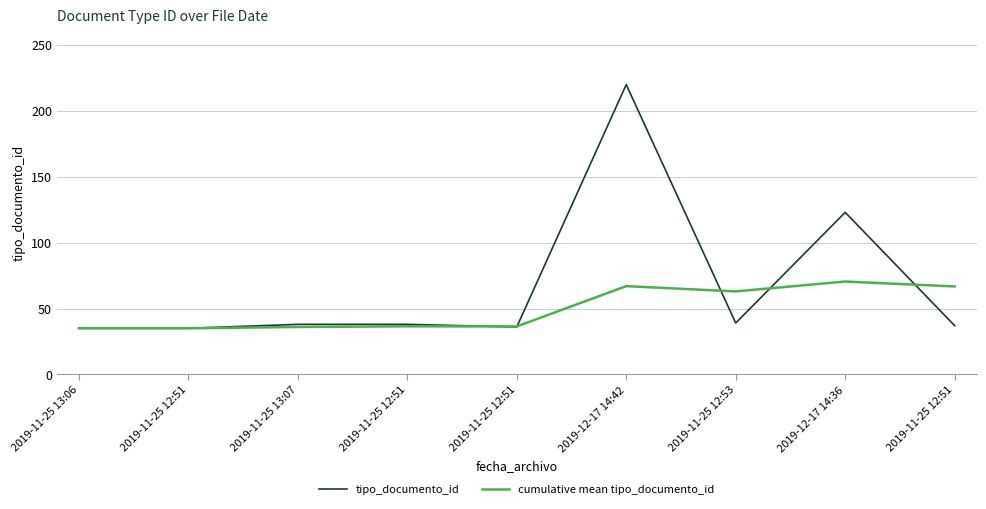

What are all the series names shown in the legend?

tipo_documento_id, cumulative mean tipo_documento_id